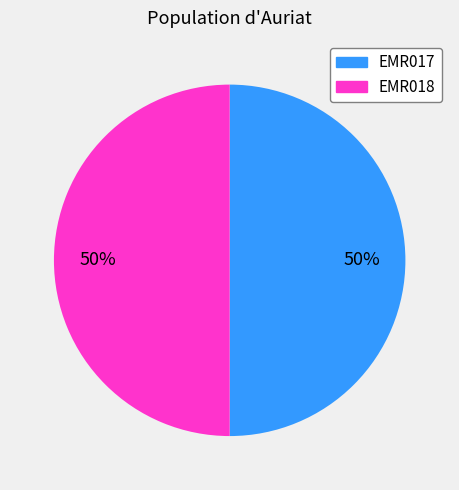

Approximately how many times larger is the value at EMR017 compared to EMR018?

1.0